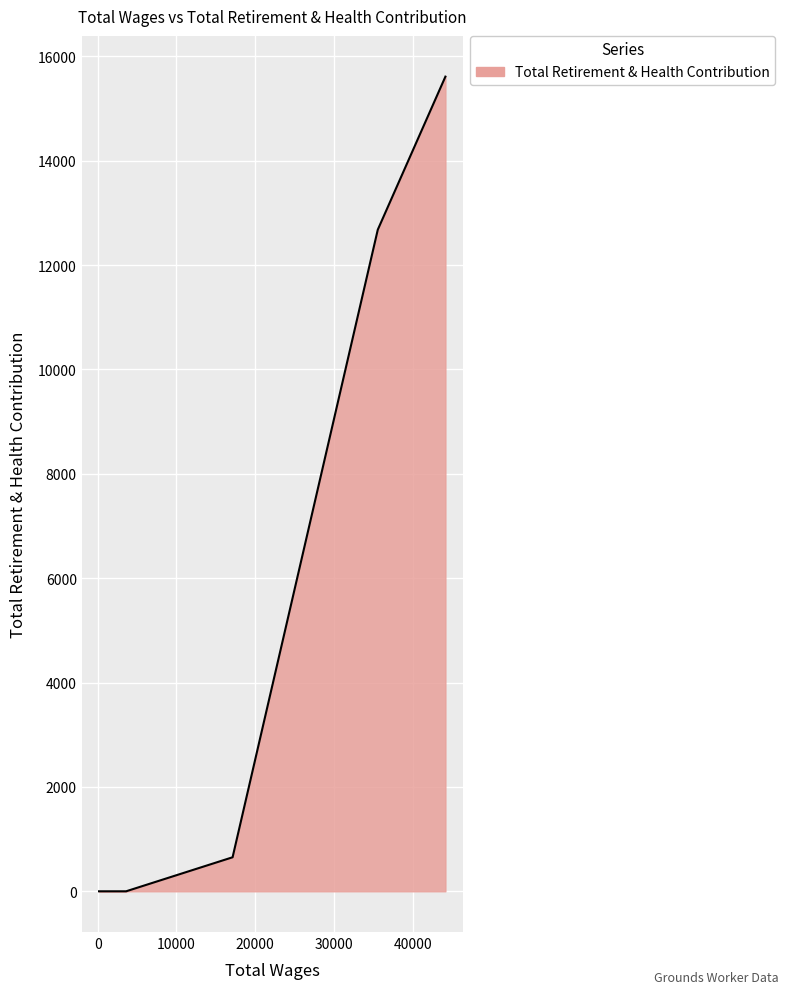

True or false: there are more than 1 points higher than both neighbors.

False